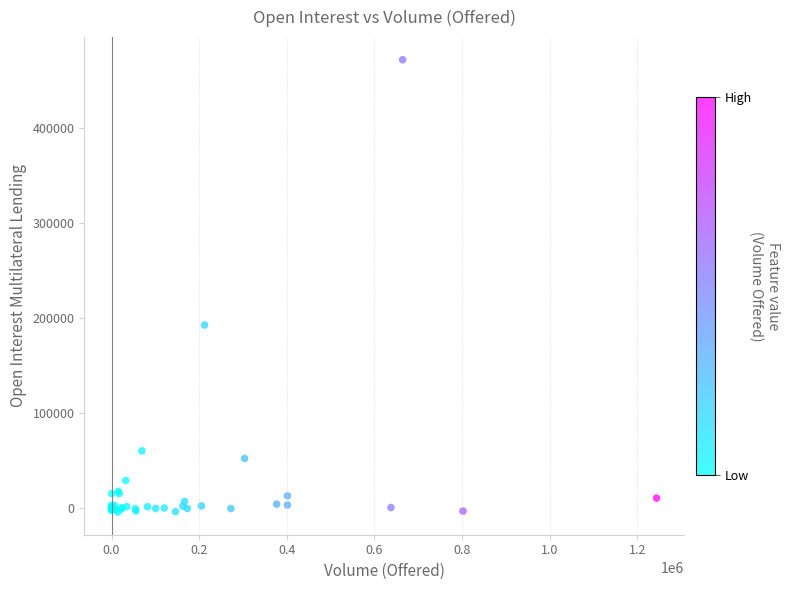

What Y value in the scatter plot is closest to 233633?

192541.8